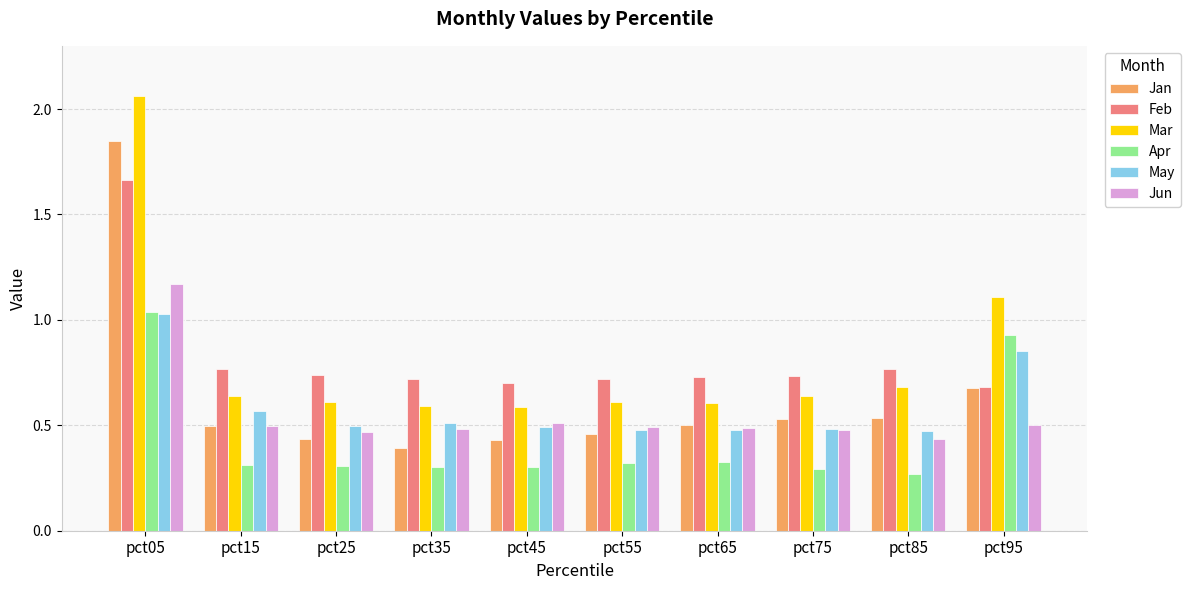

True or false: Jun has a value of 0.9 at pct35.

False